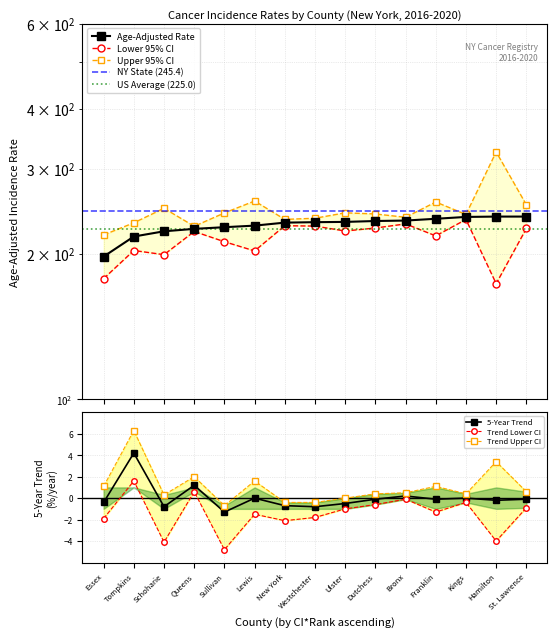

What is the value of the Age-Adjusted Rate point at the 3rd from the left?

222.7